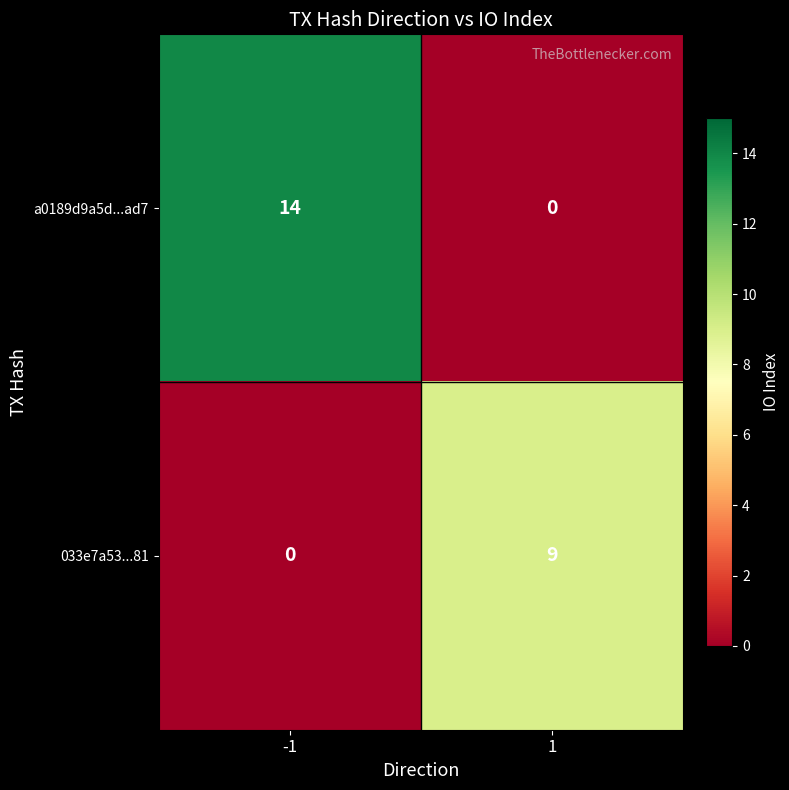

The value of a0189d9a5d...ad7 at 1 is 0. True or false?

True